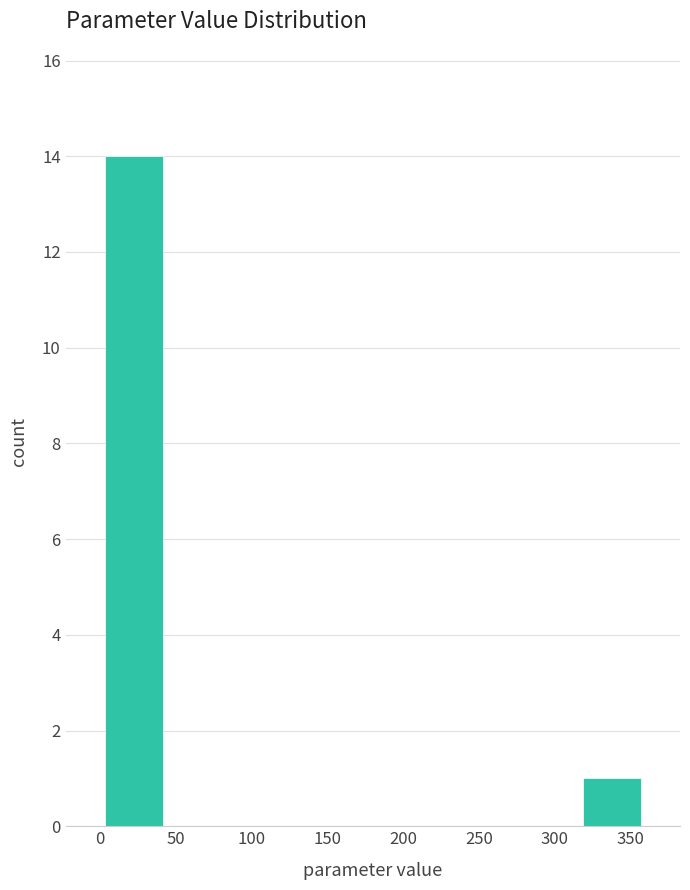

Reading left to right, list every bar in this chart as the range it spans on the x-axis followed by its height. The values are not printed on the chart, so give them approximately, as read against the axis.

0 to 45: 14
45 to 90: 0
90 to 135: 0
135 to 180: 0
180 to 225: 0
225 to 270: 0
270 to 315: 0
315 to 360: 1